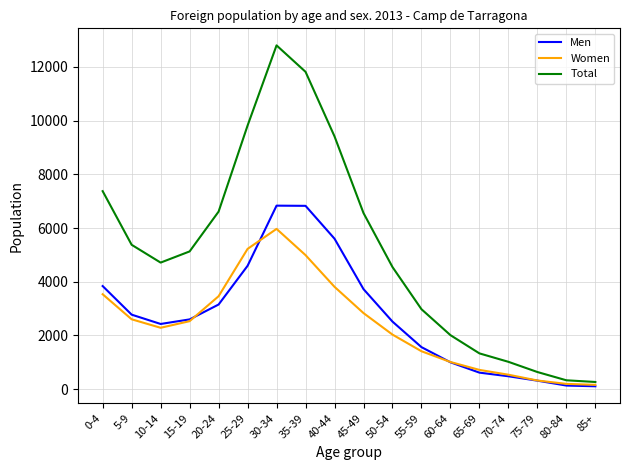

At which category does Women reach its first local peak?

30-34